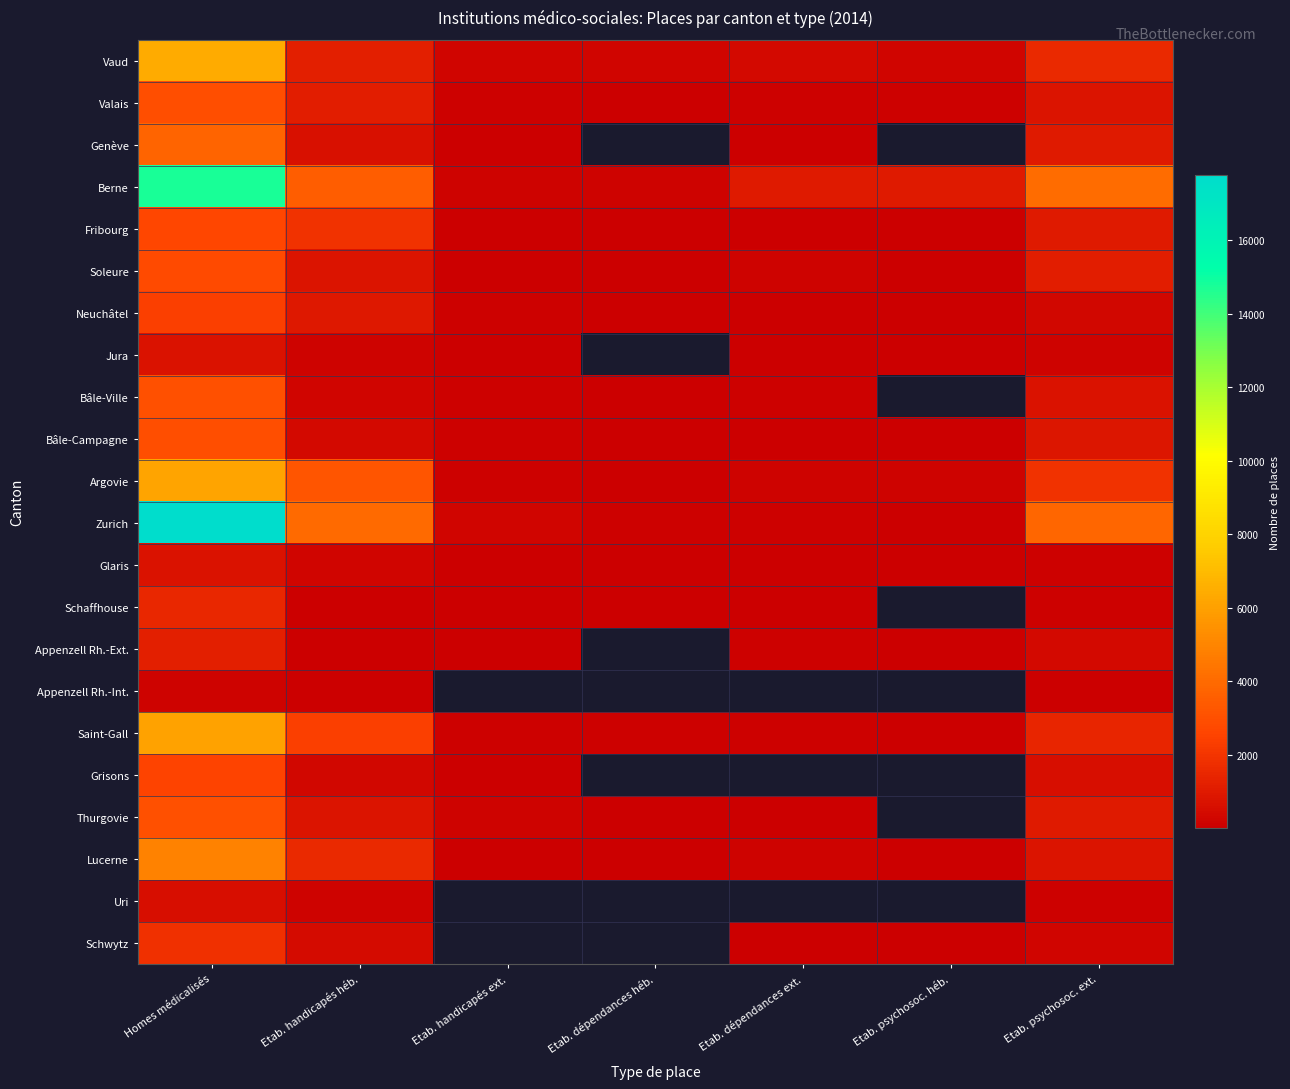

Read the Grisons value at Etab. handicapés héb..

290.0